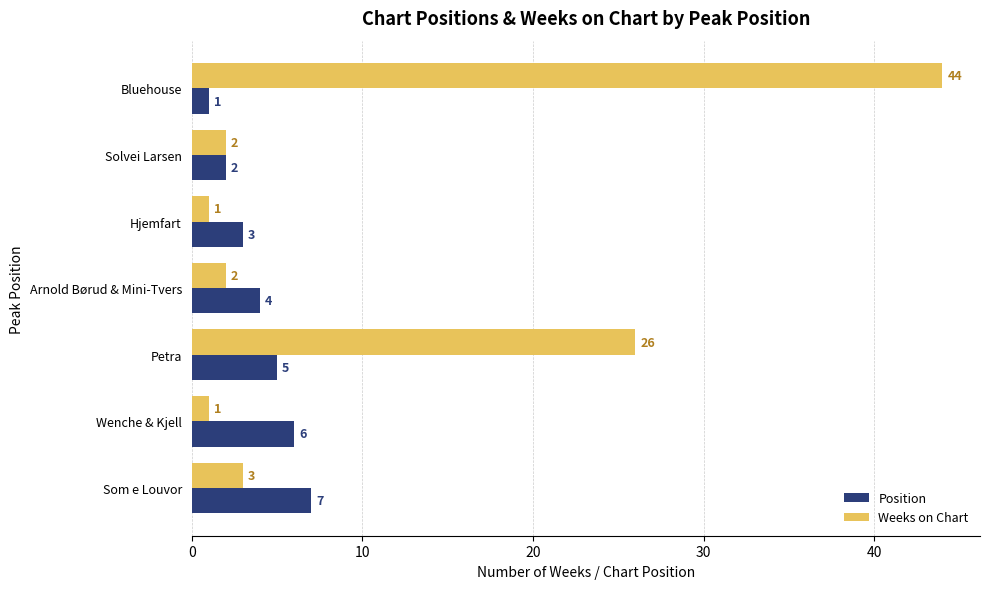

What is the maximum value shown in the chart?

44